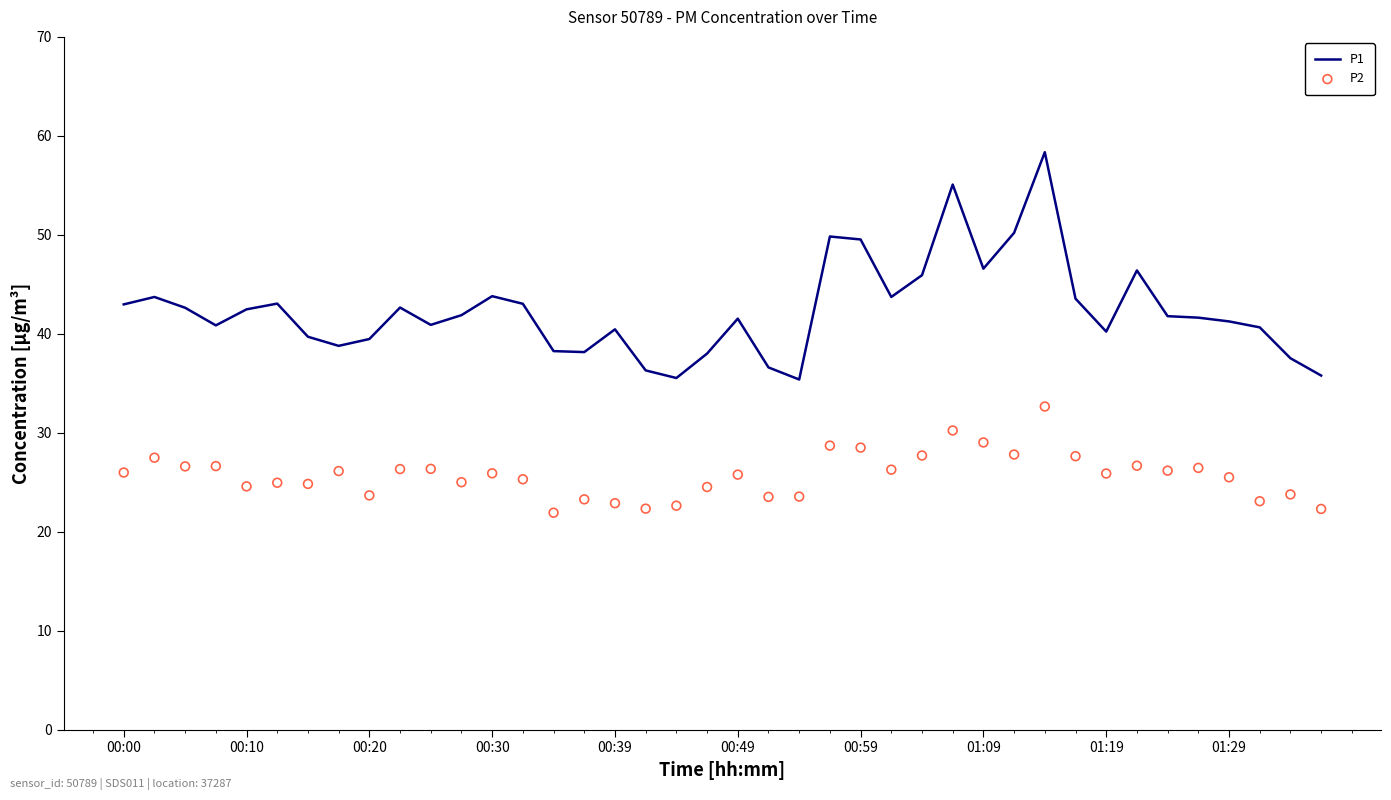

What is the total value across all series at 23?

78.5